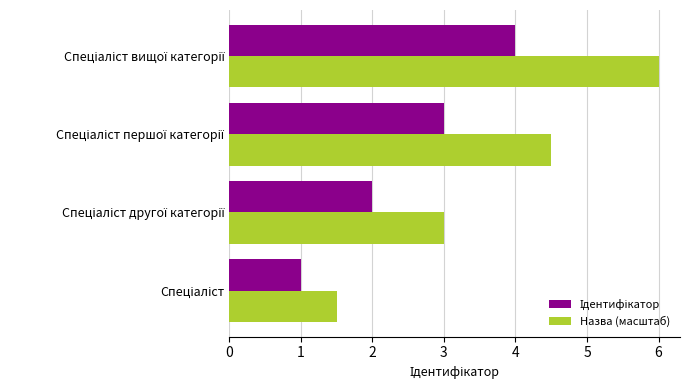

What is the average value of the Назва (масштаб) series?

3.8